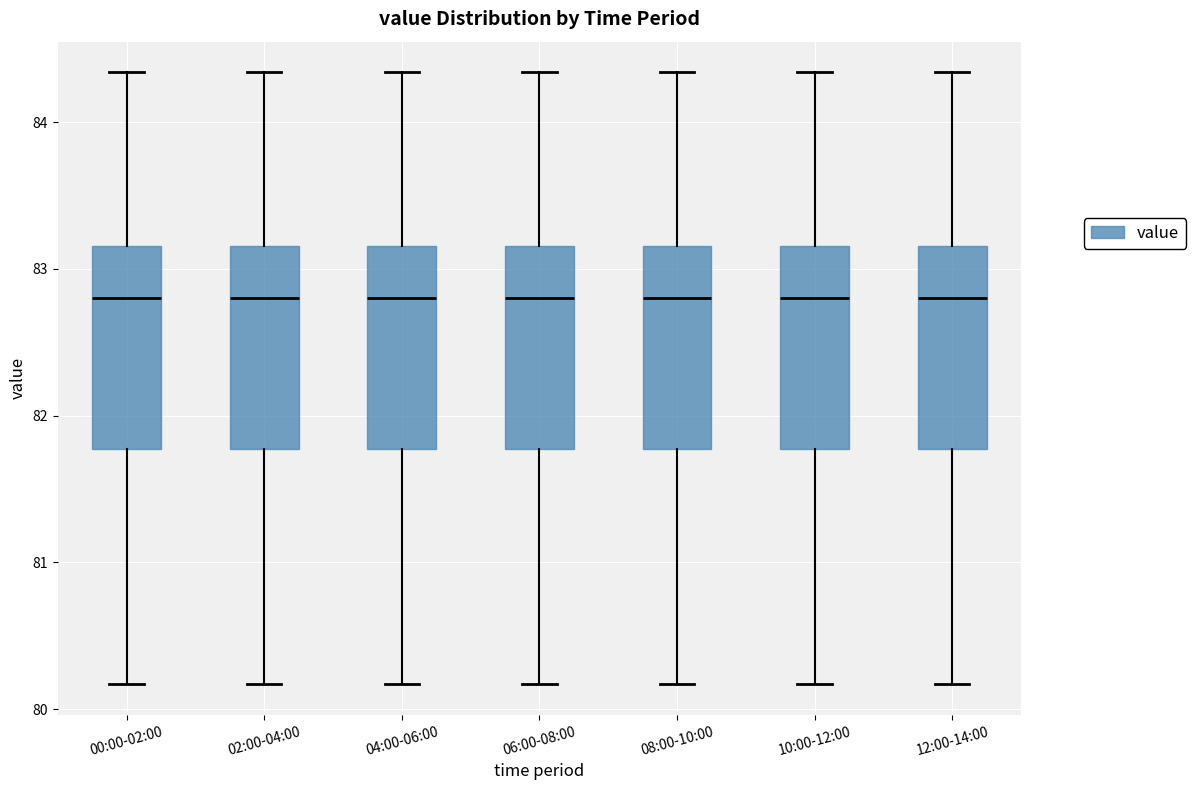

Reading left to right, read every box against the y-axis: the position of its median line, the range the box covers, and the ends of its whiskers. The values are not printed on the chart, so give them approximately, as read against the axis.

00:00-02:00: median 82.8, box 81.8 to 83.2, whiskers 80.2 to 84.3
02:00-04:00: median 82.8, box 81.8 to 83.2, whiskers 80.2 to 84.3
04:00-06:00: median 82.8, box 81.8 to 83.2, whiskers 80.2 to 84.3
06:00-08:00: median 82.8, box 81.8 to 83.2, whiskers 80.2 to 84.3
08:00-10:00: median 82.8, box 81.8 to 83.2, whiskers 80.2 to 84.3
10:00-12:00: median 82.8, box 81.8 to 83.2, whiskers 80.2 to 84.3
12:00-14:00: median 82.8, box 81.8 to 83.2, whiskers 80.2 to 84.3